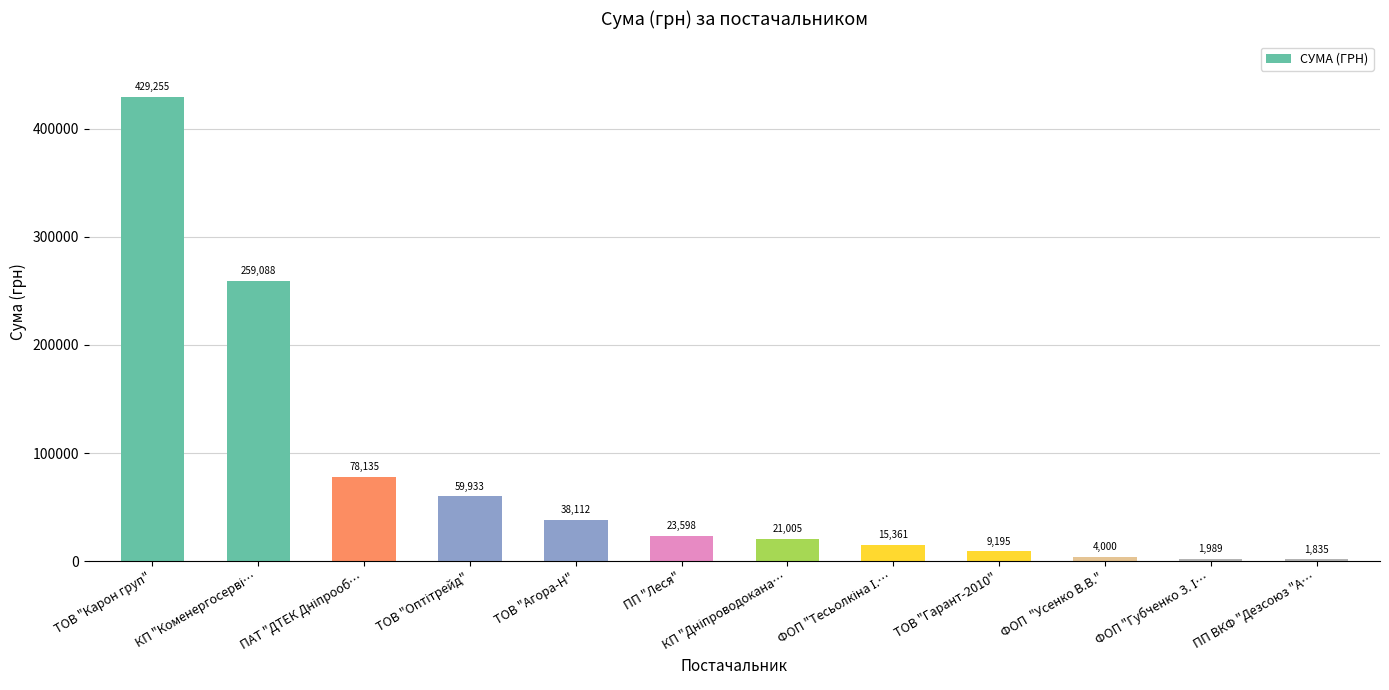

What is the value of the 11th bar from the left?

1989.2